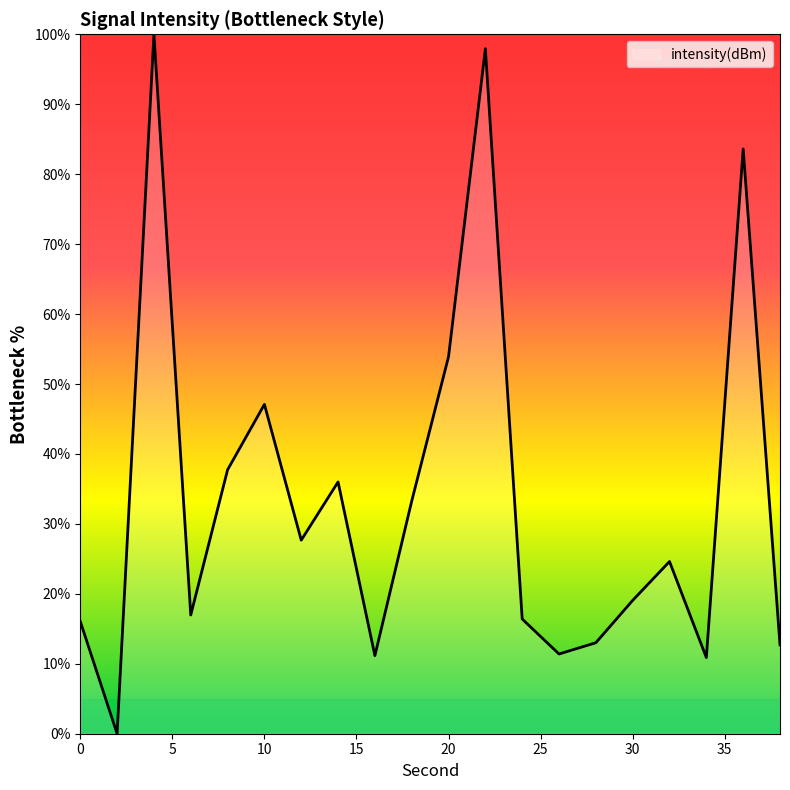

What is the maximum value shown in the chart?

100.0